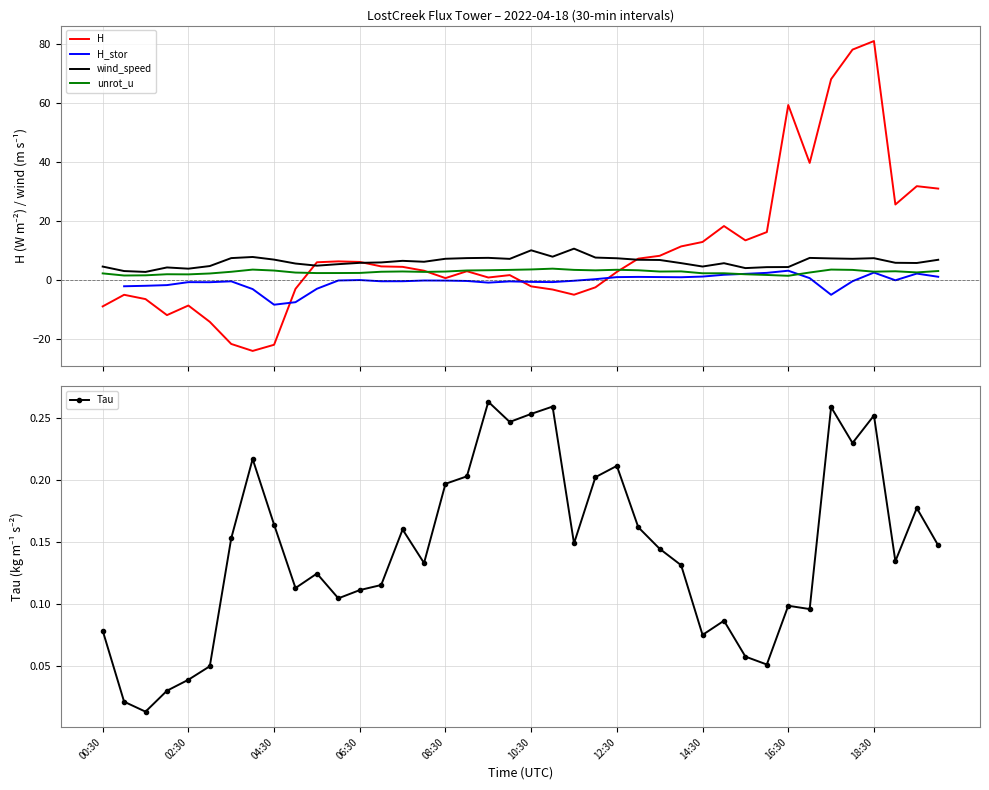

True or false: Tau has more than 2 points higher than both neighbors.

True